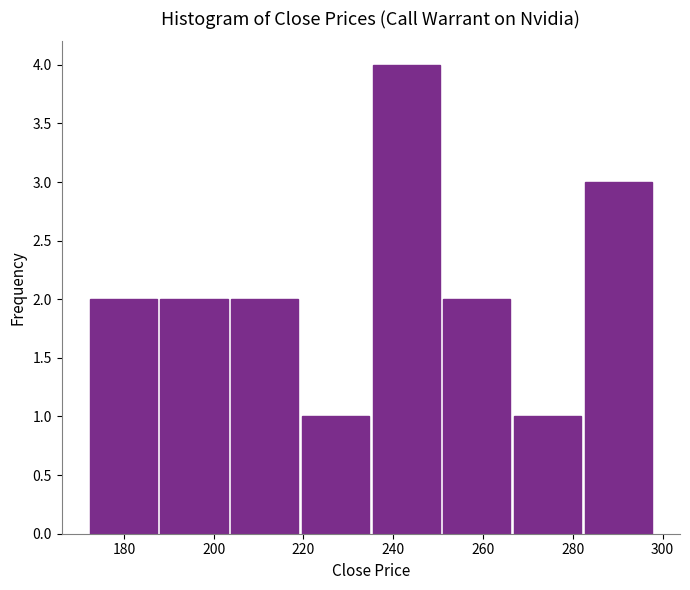

Which range on the x-axis has the tallest bar?

236 to 250